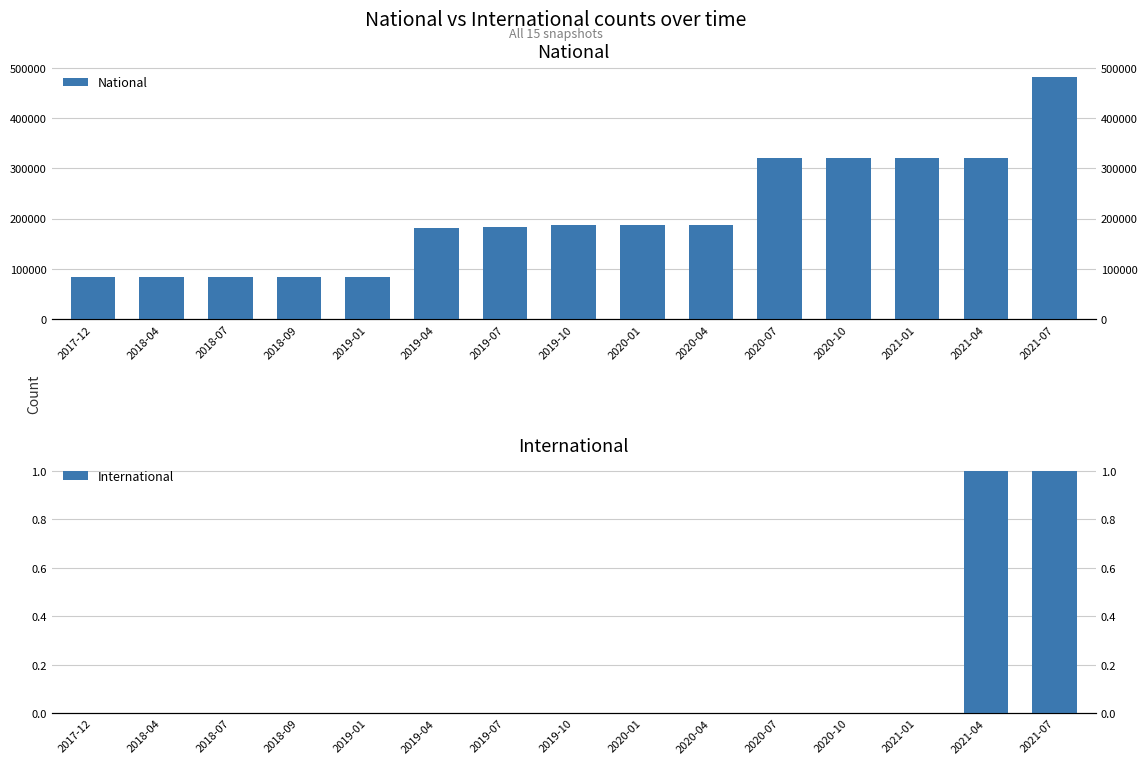

What is the total value across all series at 2021-01?

320158